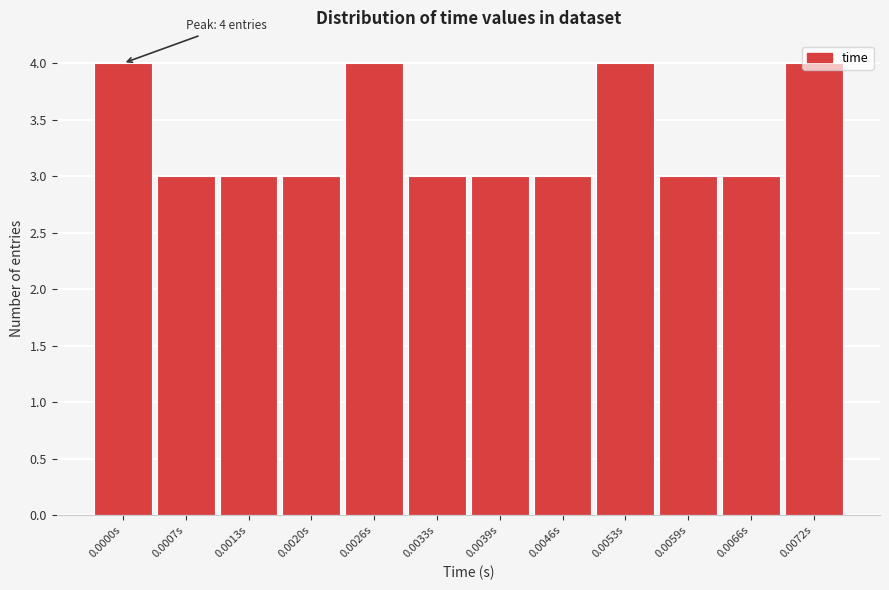

What is the sum of all values?

40